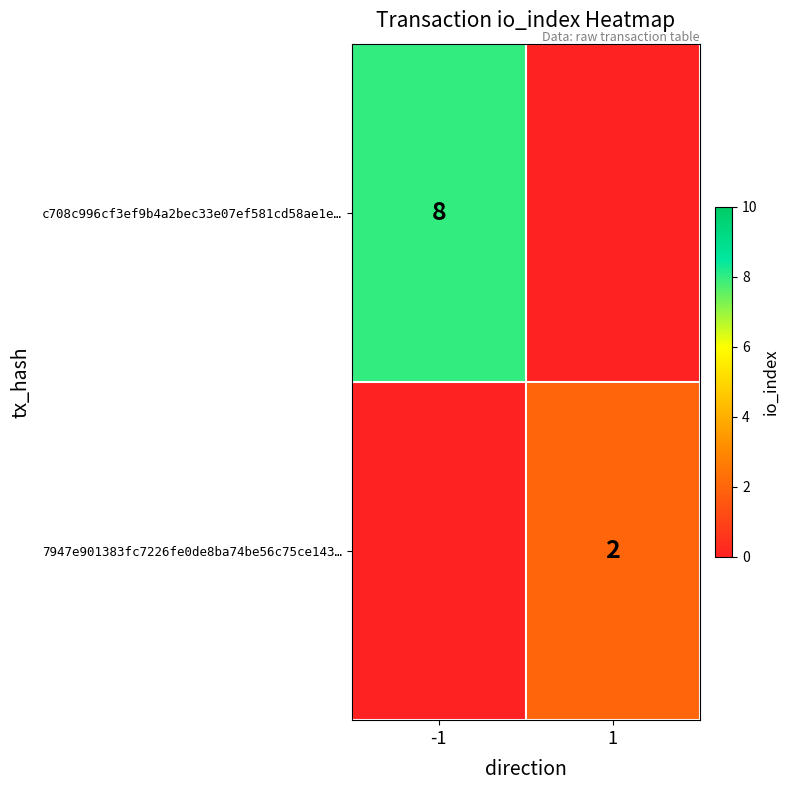

How many distinct data groups are displayed?

2